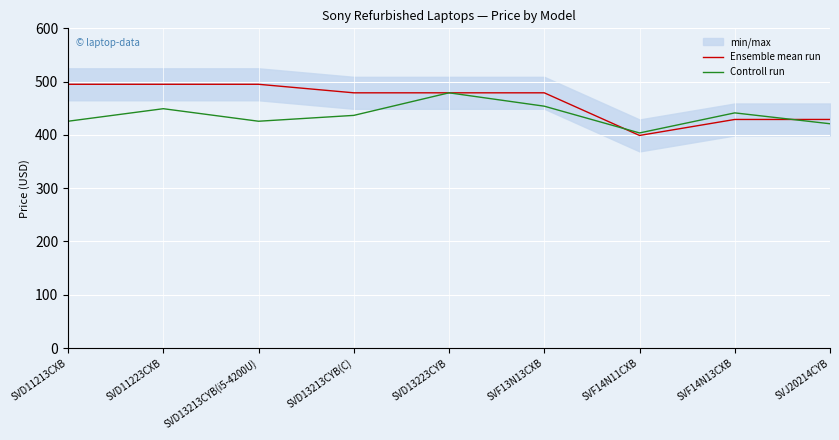

What is the highest value of the Controll run series?

479.0